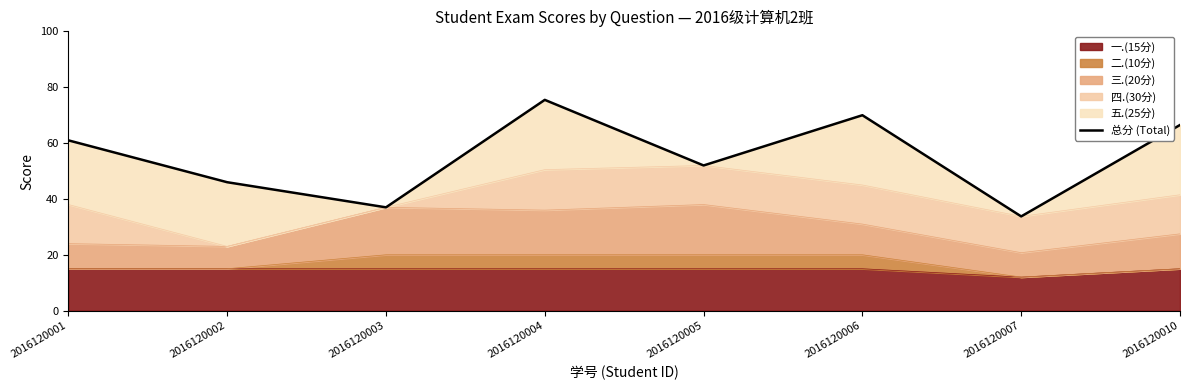

What is the ratio of the value at 2016120010 to the value at 2016120002?

1.4